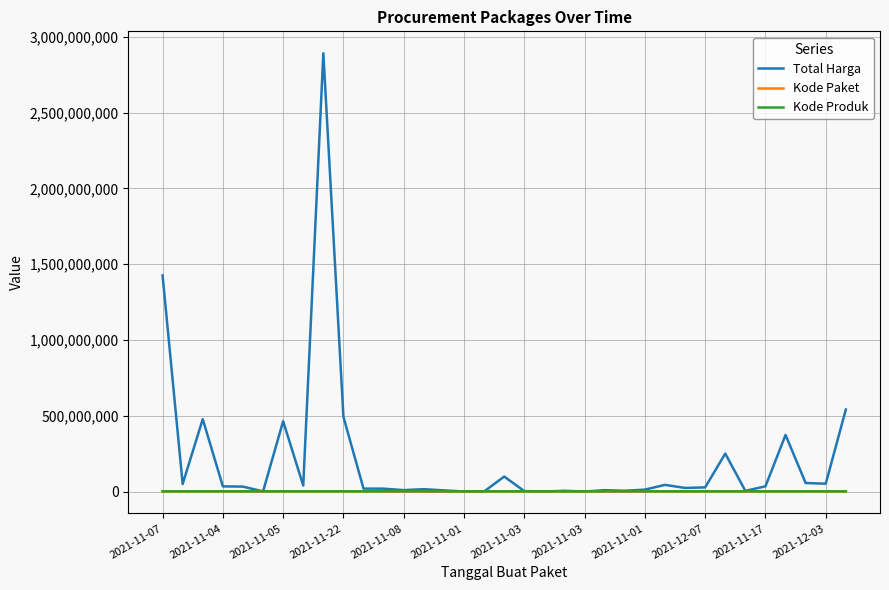

Which series has the largest total across all categories?

Total Harga